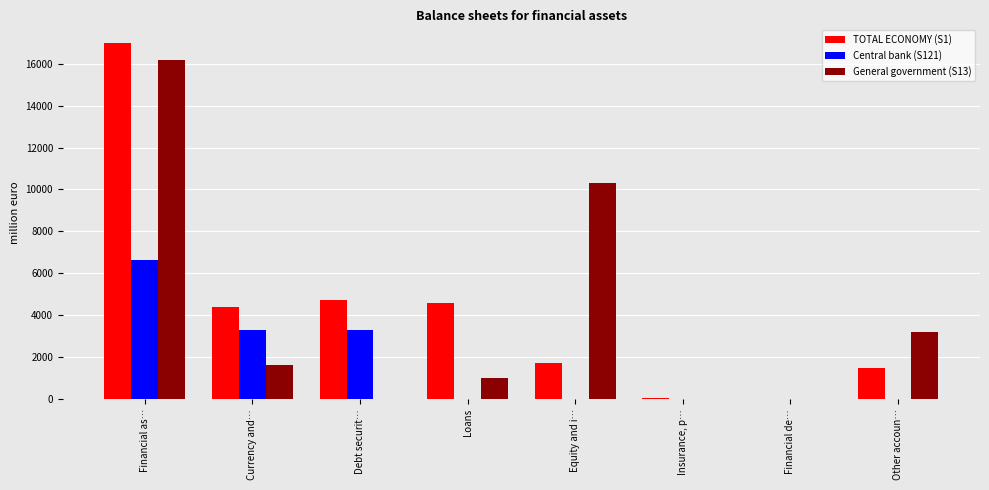

What value does the TOTAL ECONOMY (S1) series have at Insurance, p…?

52.4